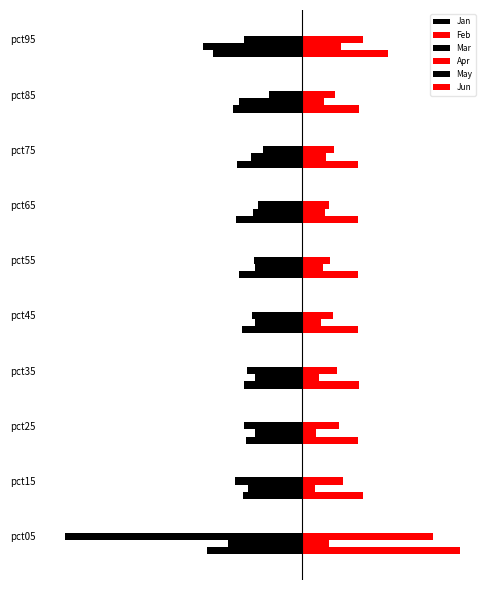

How many categories are shown in the chart?

10